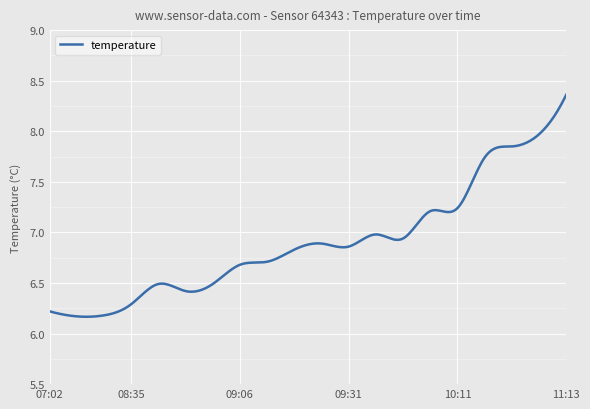

Is this an area chart (filled region under the line)?

No